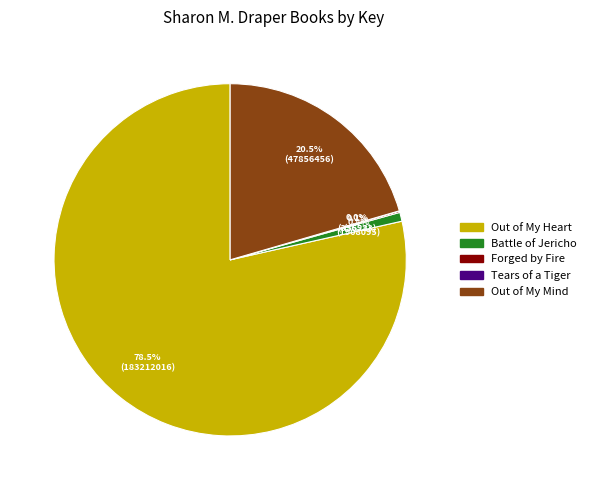

Which has a higher value, Out of My Mind or Battle of Jericho?

Out of My Mind